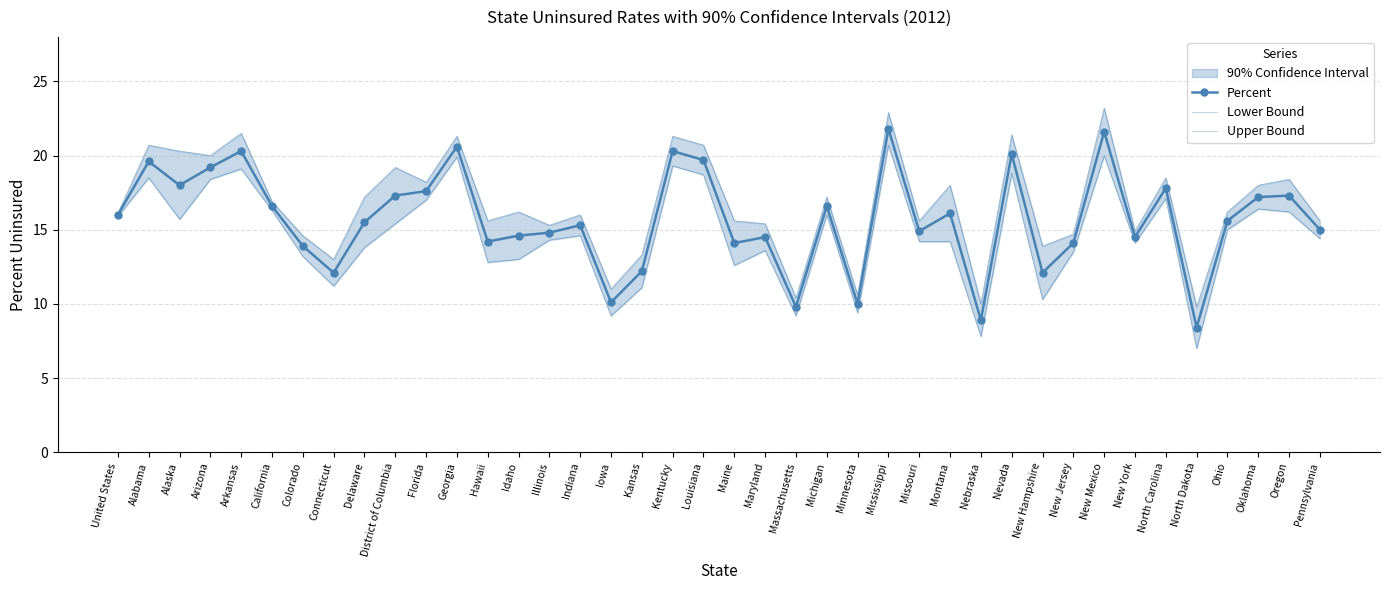

Which series changed the most between Arkansas and Kansas?

Upper Bound